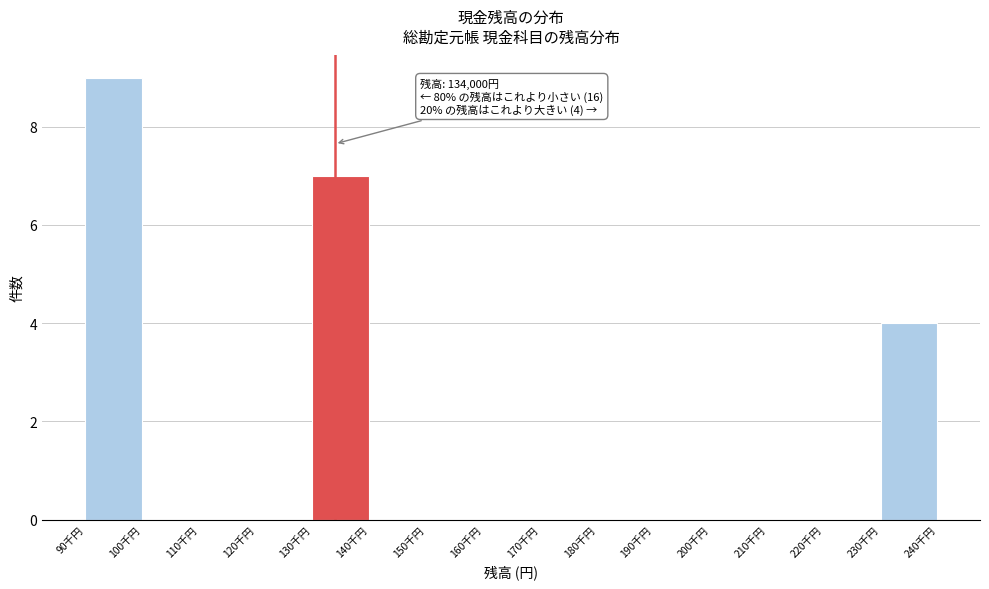

Reading left to right, transcribe all the data shown in this chart.

90千円=9	100千円=0	110千円=0	120千円=0	130千円=7	140千円=0	150千円=0	160千円=0	170千円=0	180千円=0	190千円=0	200千円=0	210千円=0	220千円=0	230千円=4